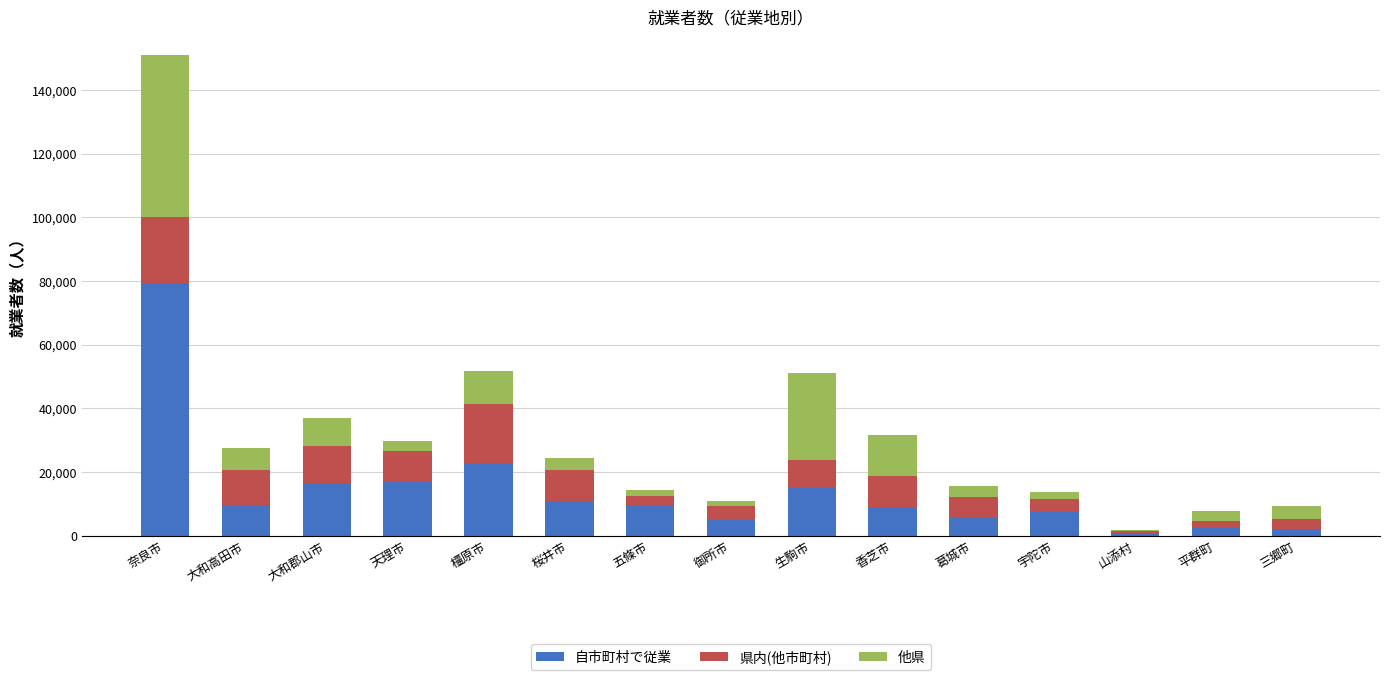

The 自市町村で従業 series shows 9017 at 香芝市. True or false?

True